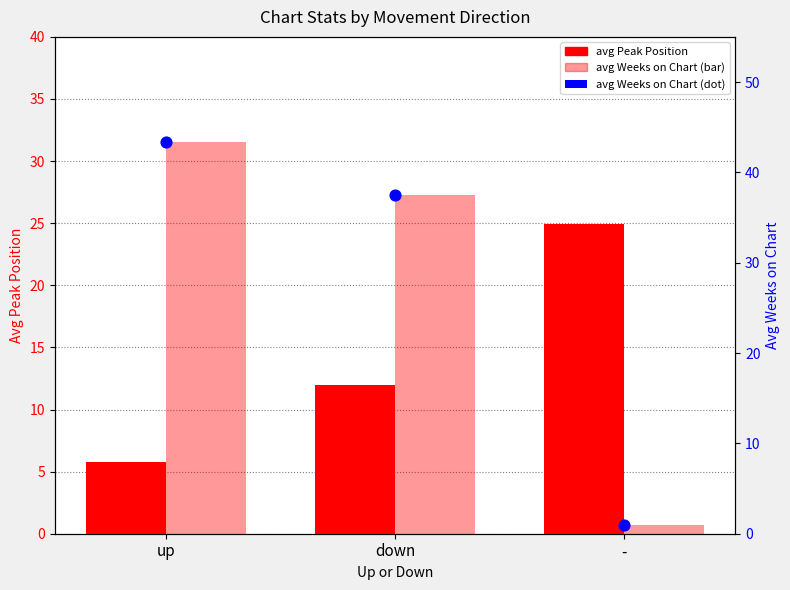

Which series contains the lowest Y value?

avg Weeks on Chart